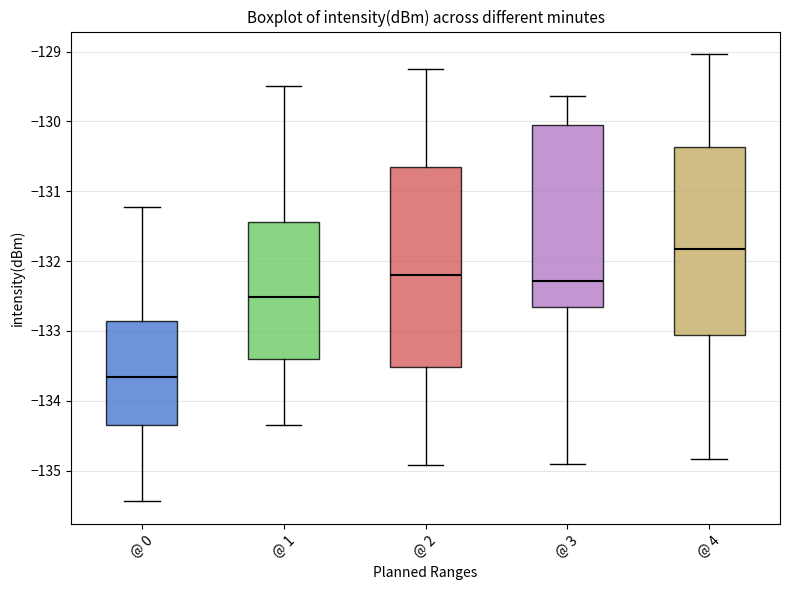

Reading left to right, transcribe this box plot: for each box, give where its median line is, the range the box spans, and where its two whiskers end, as read against the y-axis. The values are not printed on the chart, so give them approximately, as read against the axis.

@ 0: median -133.7, box -134.3 to -132.9, whiskers -135.4 to -131.2
@ 1: median -132.5, box -133.4 to -131.4, whiskers -134.3 to -129.5
@ 2: median -132.2, box -133.5 to -130.7, whiskers -134.9 to -129.3
@ 3: median -132.3, box -132.7 to -130.1, whiskers -134.9 to -129.6
@ 4: median -131.8, box -133.1 to -130.4, whiskers -134.8 to -129.0